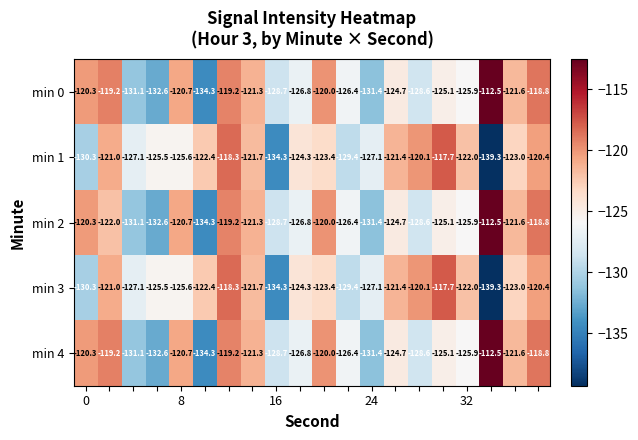

What is the maximum value for min 1?

-117.7